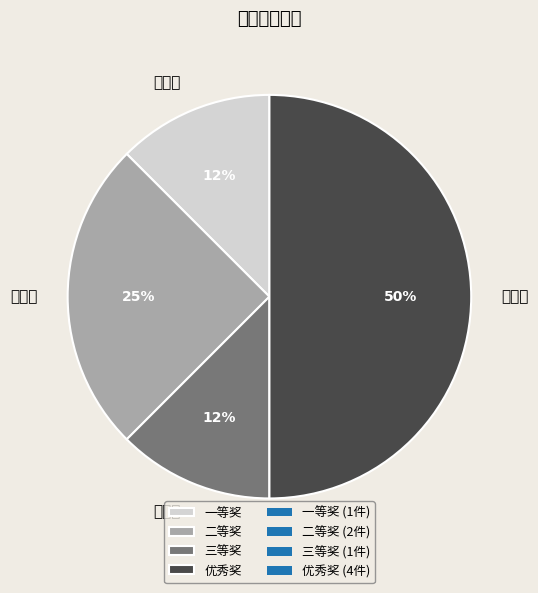

Is it true that 一等奖 is 24% of the pie?

False